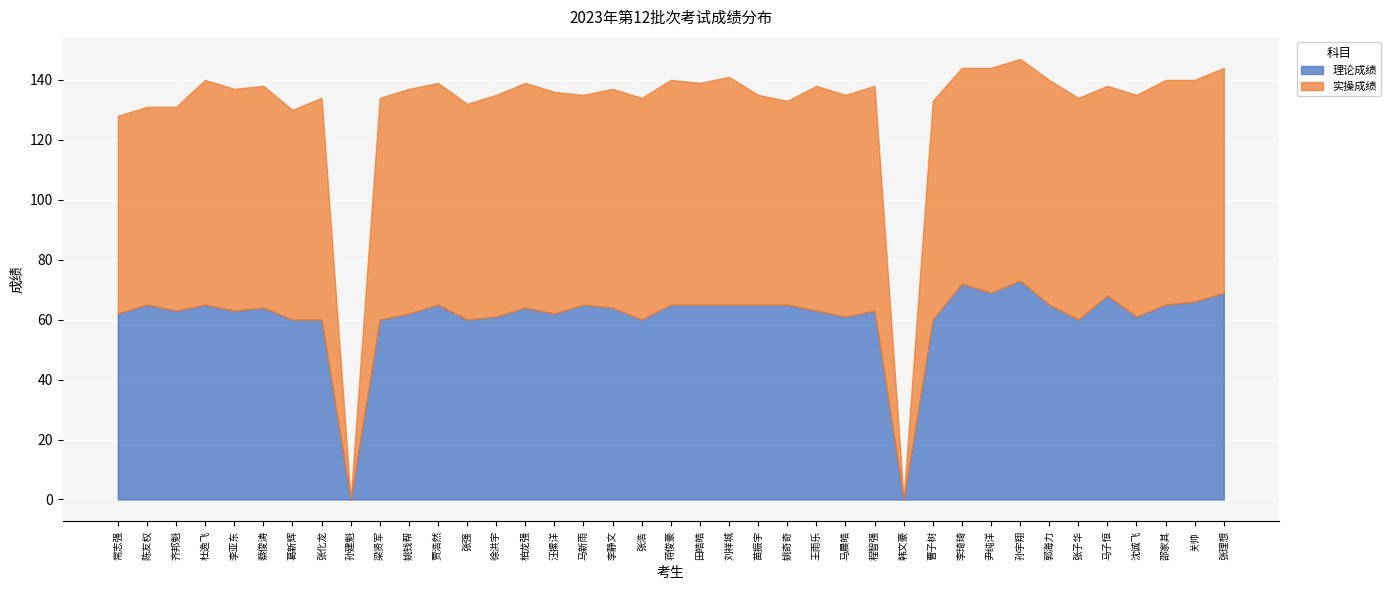

Count the number of data series in this chart.

2